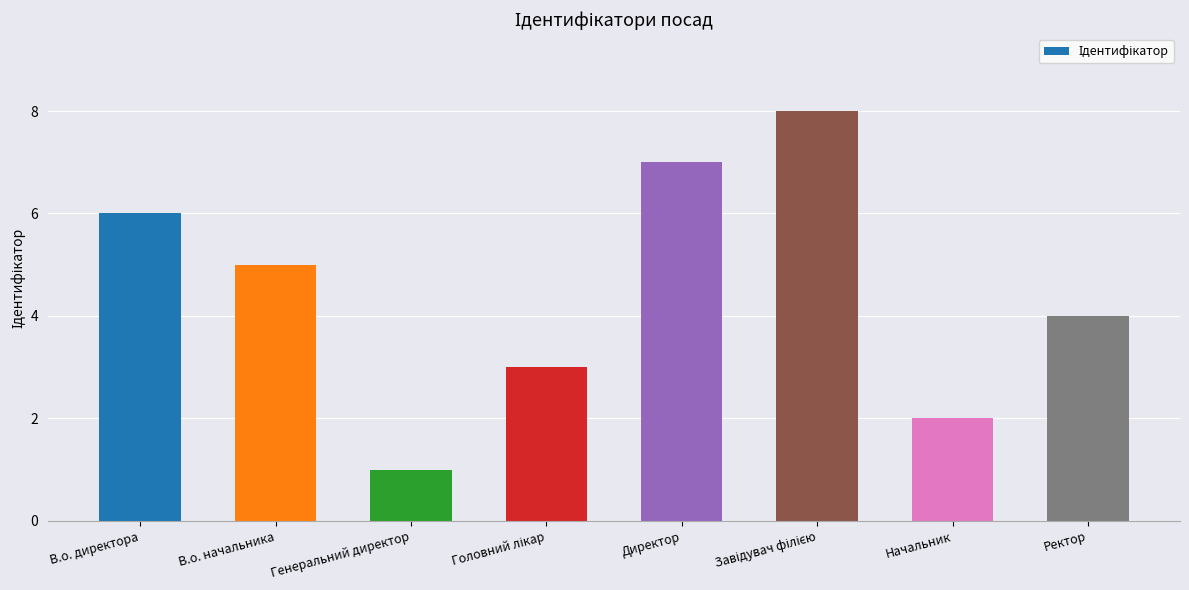

What is the maximum value shown in the chart?

8